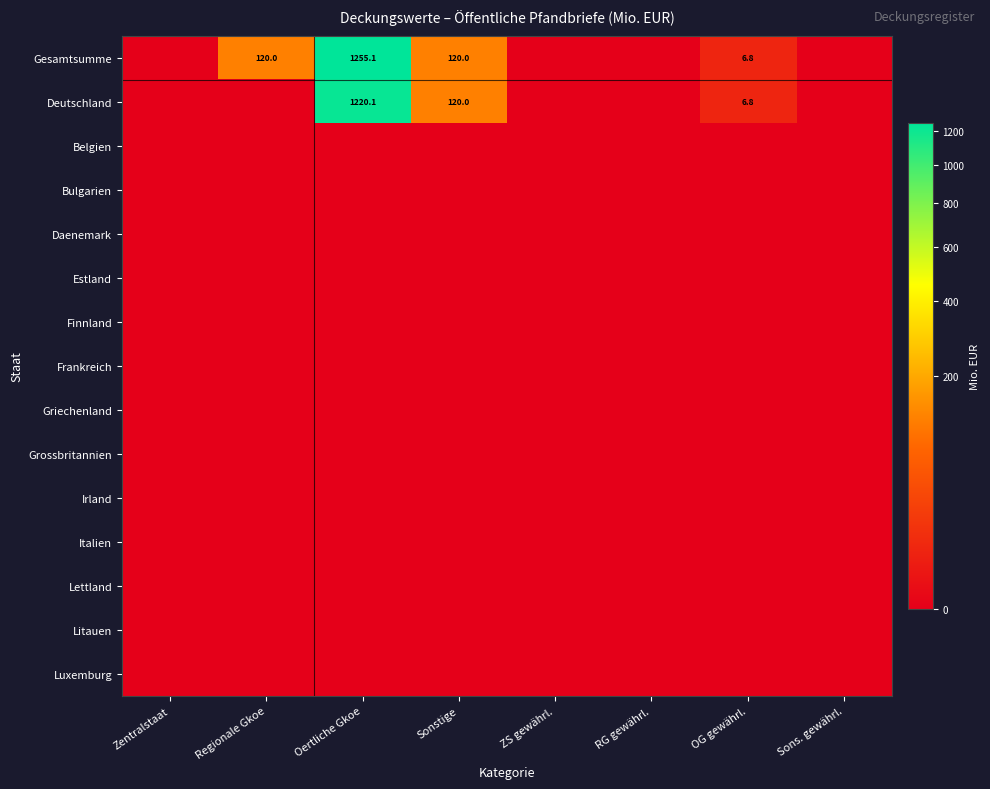

True or false: Irland has a value of 0.0 at Sonstige.

True